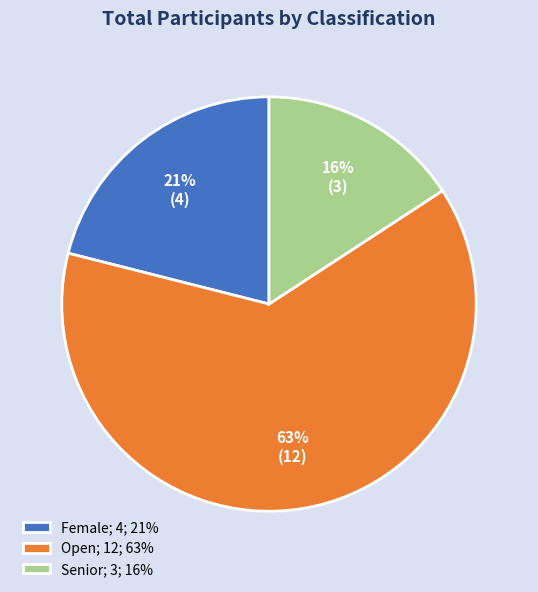

True or false: Female accounts for 10% of the total.

False